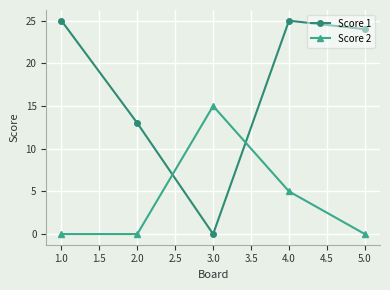

Reading right to left, transcribe all the data shown in this chart.

Score 1: 24	25	0	13	25
Score 2: 0	5	15	0	0